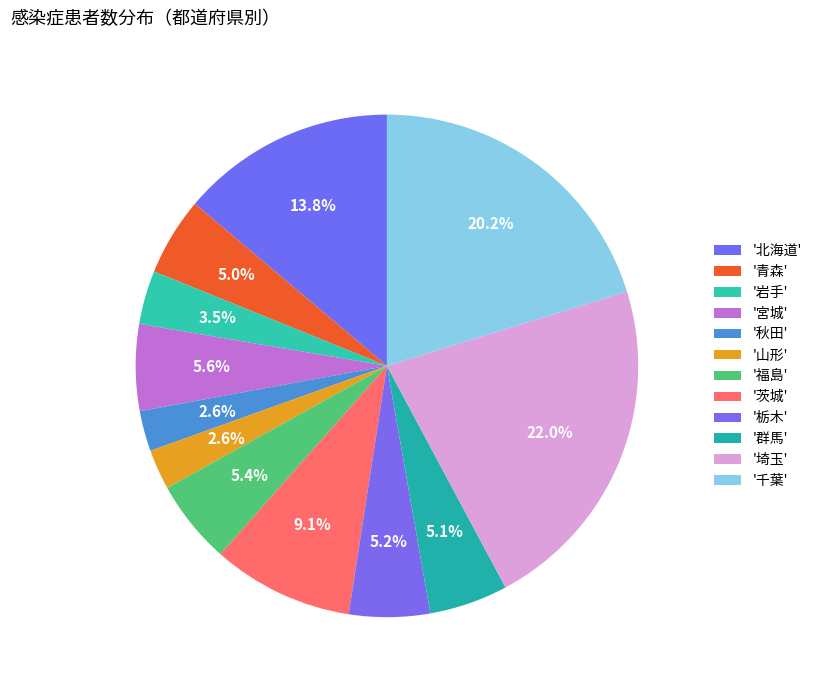

To the nearest percent, what is the average slice percentage?

8%